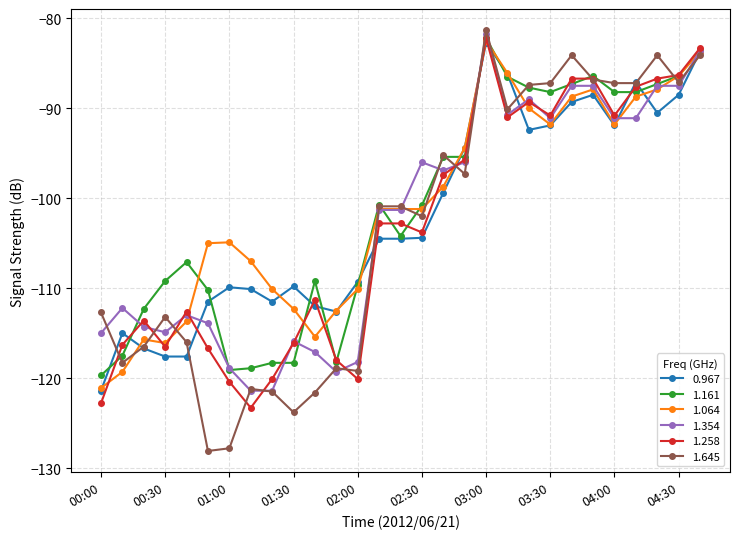

What is the value of the 1.161 point at the 13th from the left?

-109.7